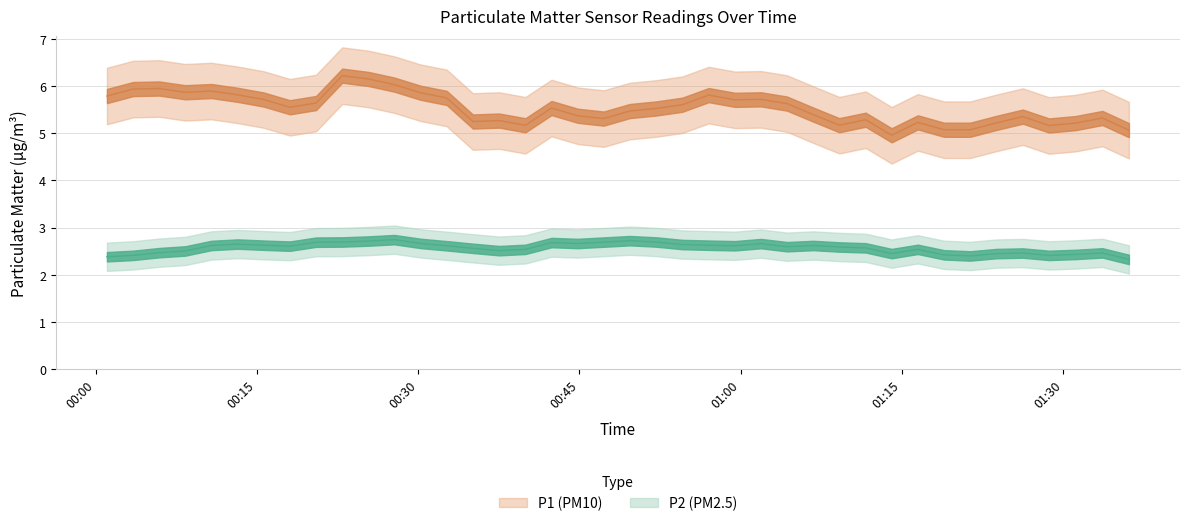

True or false: P2 and P1 intersect in this chart.

False